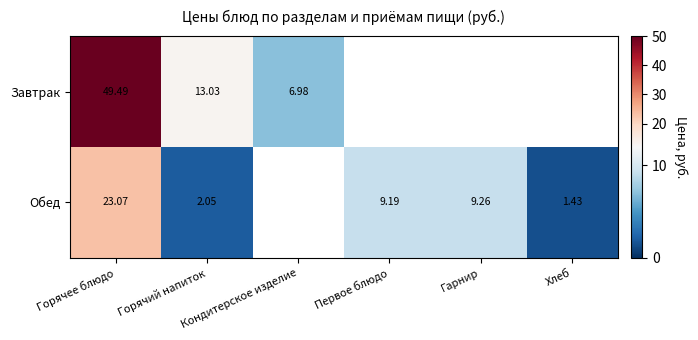

At which label does Обед reach its minimum?

Хлеб